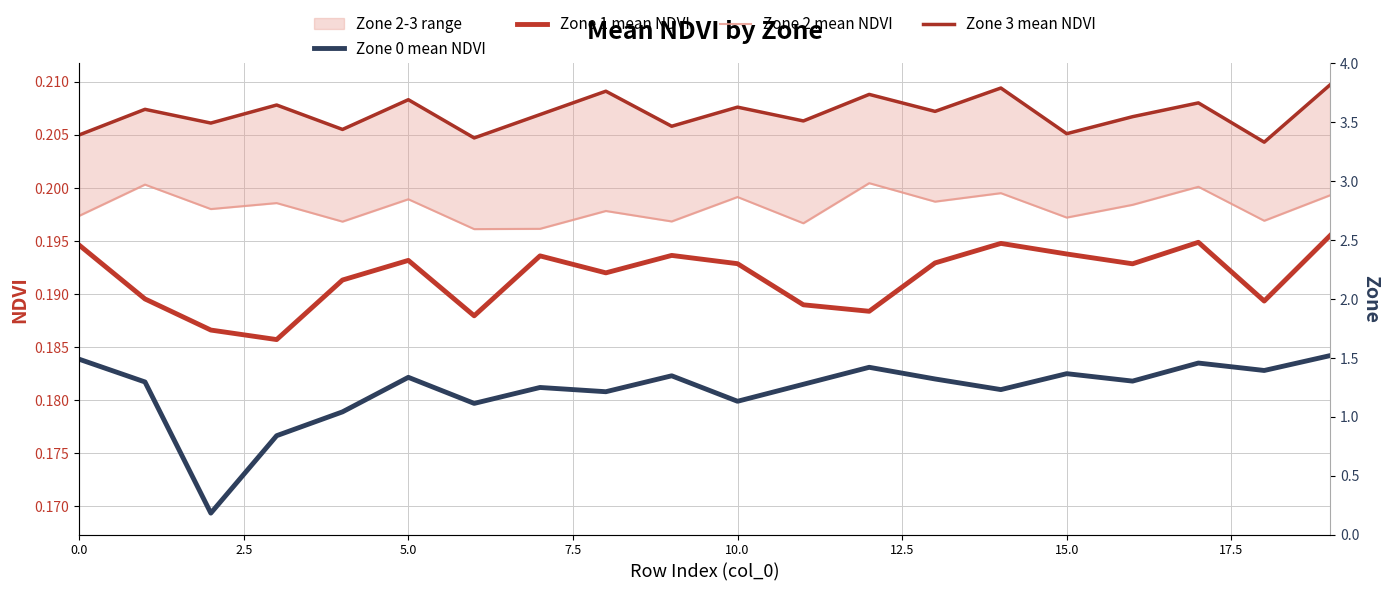

True or false: Zone 0 mean NDVI and Zone 2 mean NDVI intersect in this chart.

False